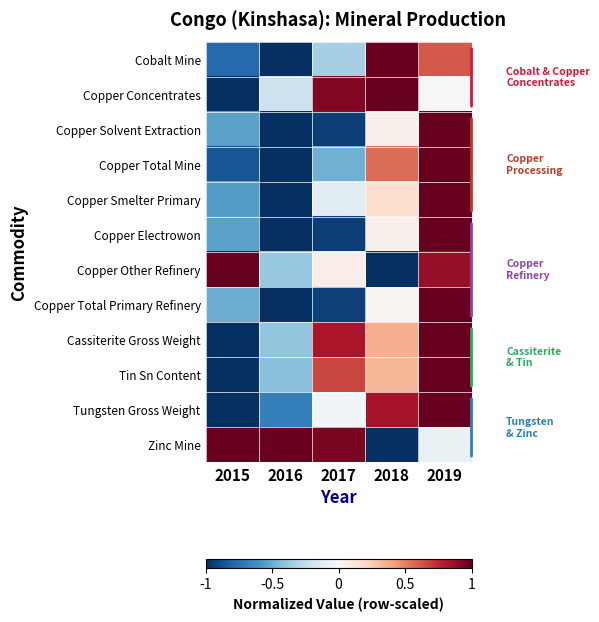

Between 2017 and 2018, which is larger?

2018